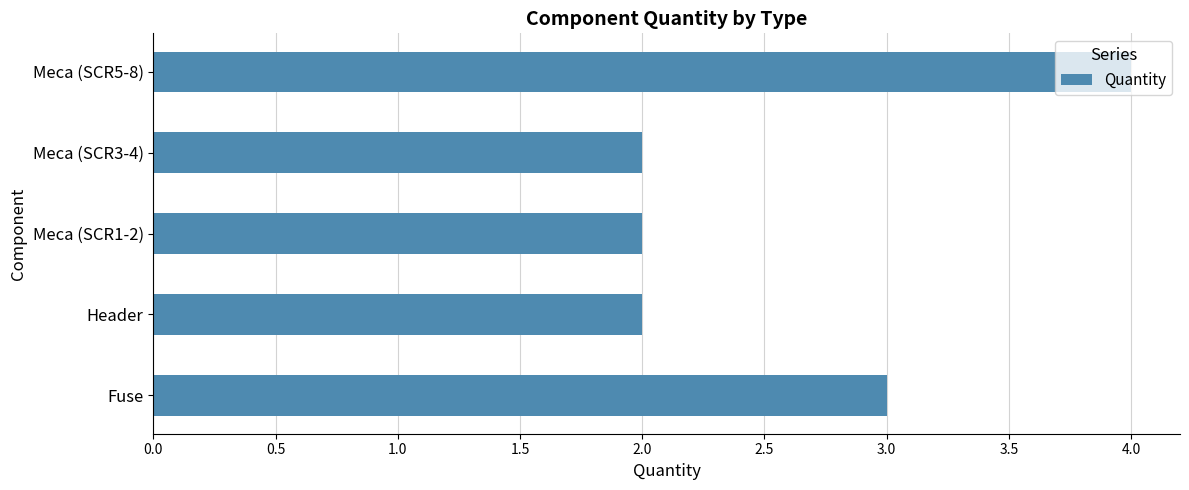

What is the ratio of the value at Header to the value at Meca (SCR5-8)?

0.5